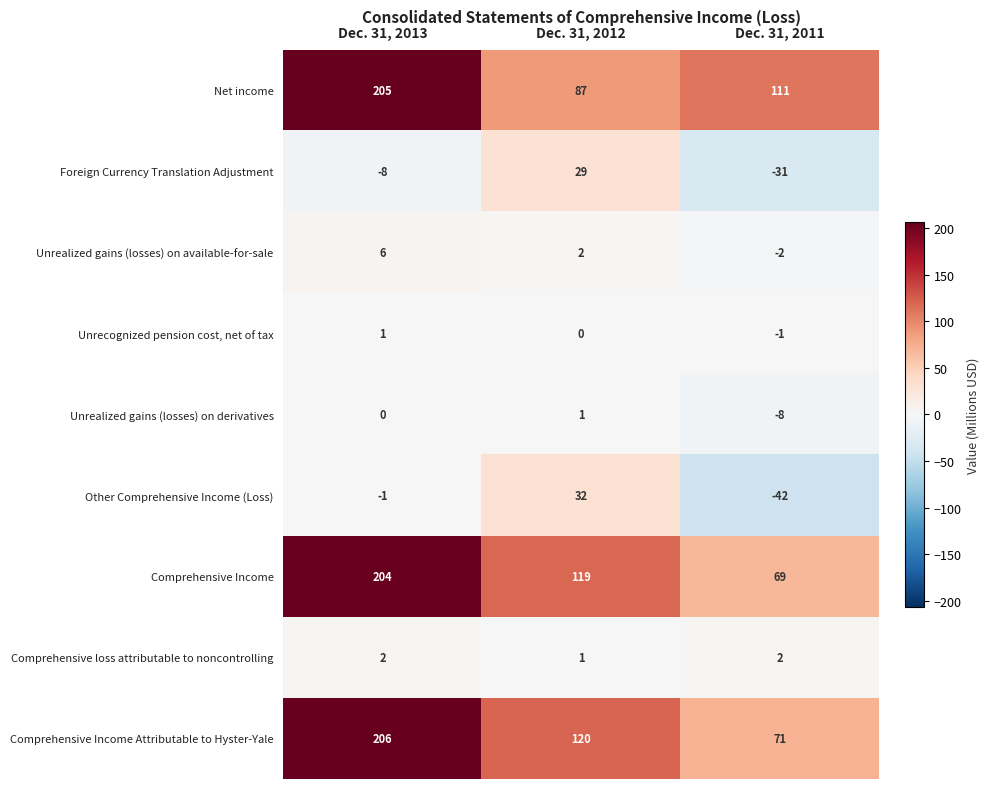

At which category is the sum across all series the highest?

Dec. 31, 2013